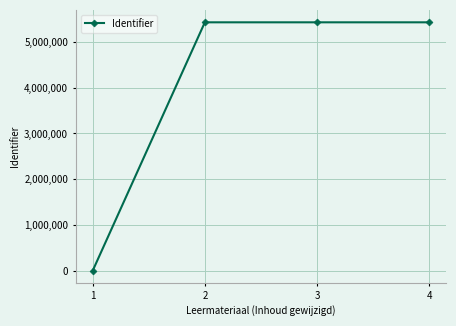

Approximately how many times larger is the value at 4 compared to 2?

1.0